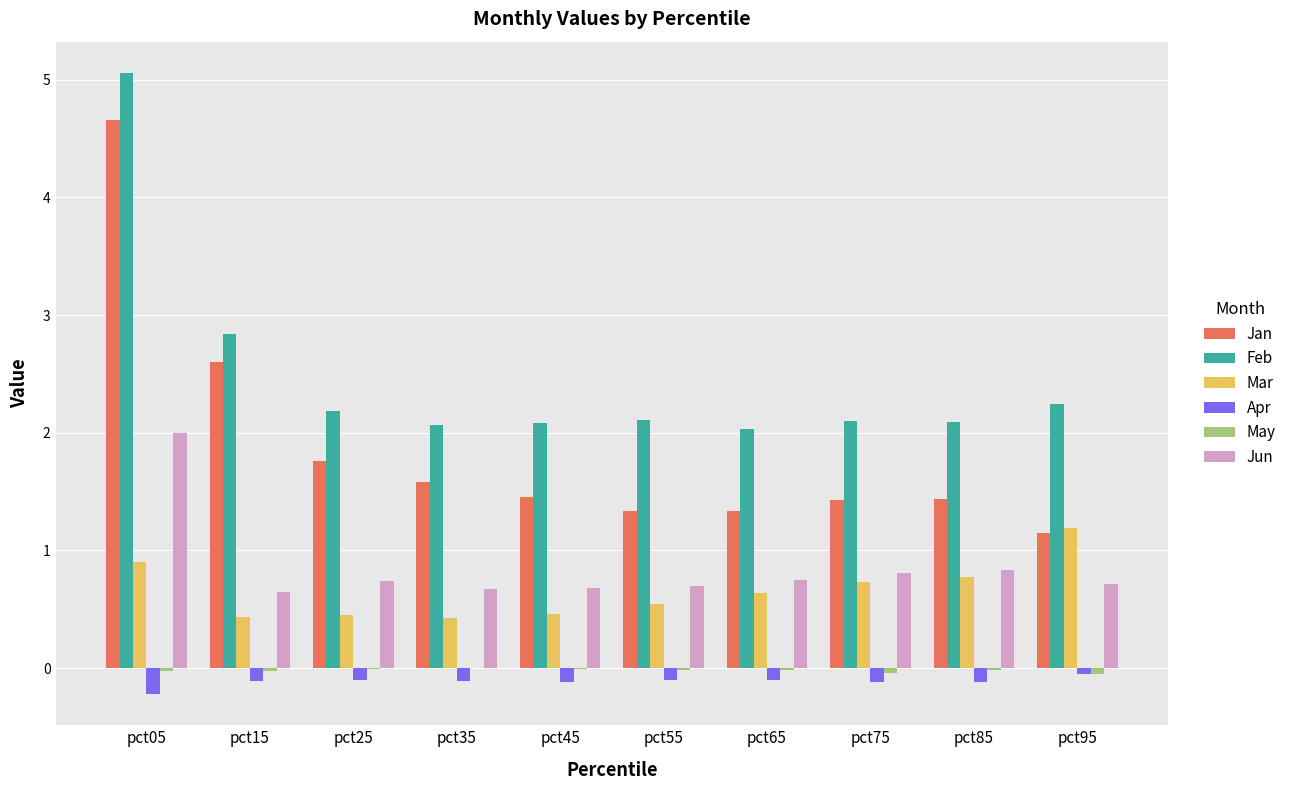

What is the greatest value displayed?

5.1